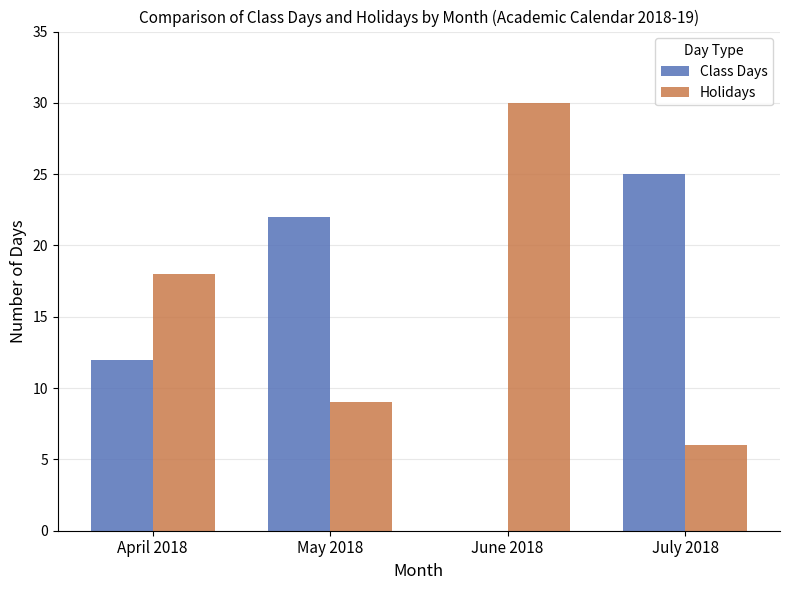

Is it true that Holidays equals 12 at May 2018?

False